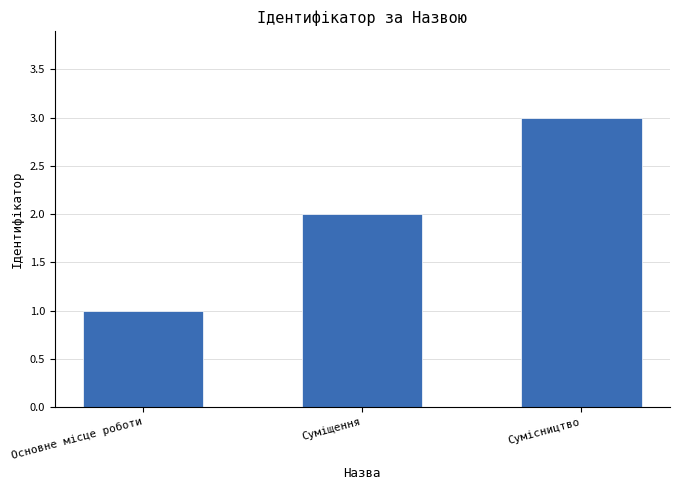

What is the value of the 3rd bar from the left?

3